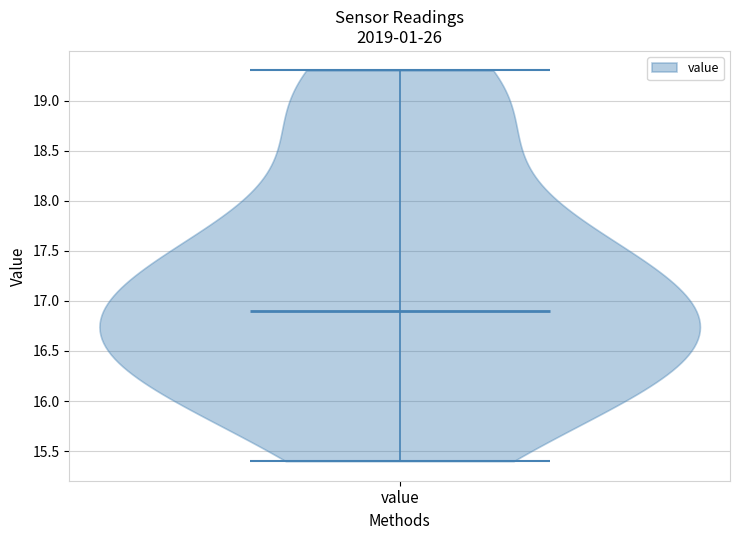

What is the lowest point the violin for value reaches on the y-axis? The values are not printed on the chart, so give them approximately, as read against the axis.

15.4